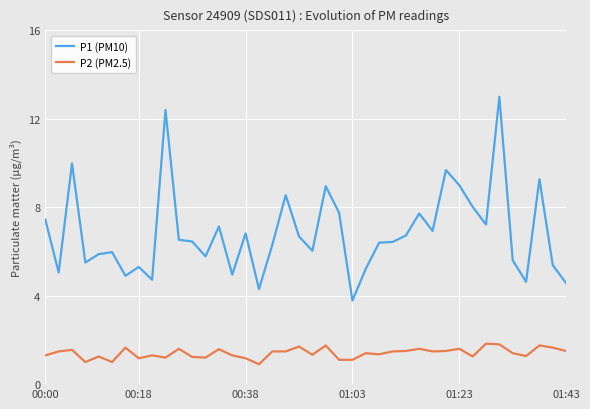

What is the difference between the maximum and minimum values in the P1 (PM10) series?

9.2